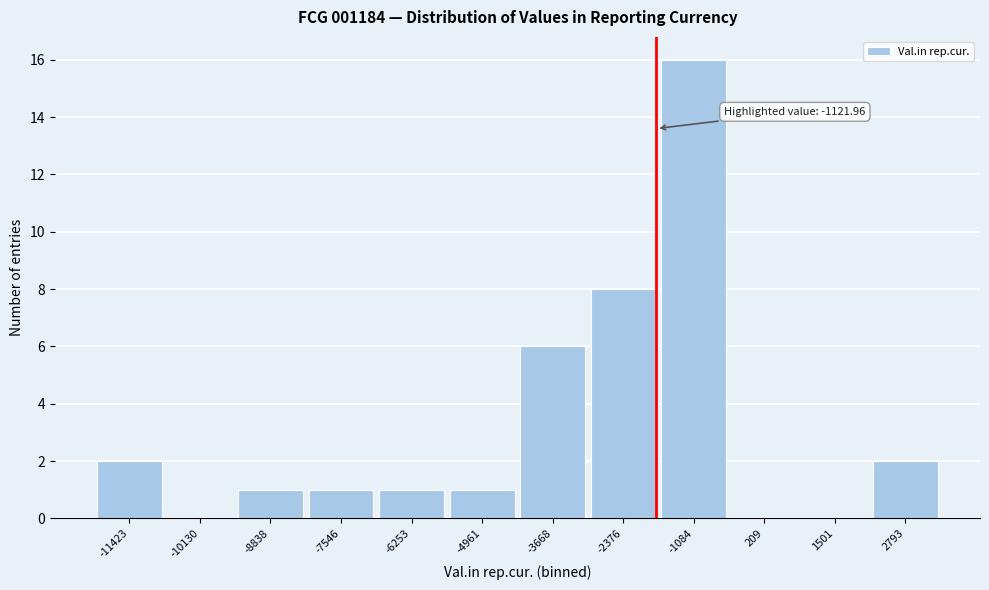

Reading right to left, list all the values displayed in this chart.

2793=2	1501=0	209=0	-1084=16	-2376=8	-3668=6	-4961=1	-6253=1	-7546=1	-8838=1	-10130=0	-11423=2